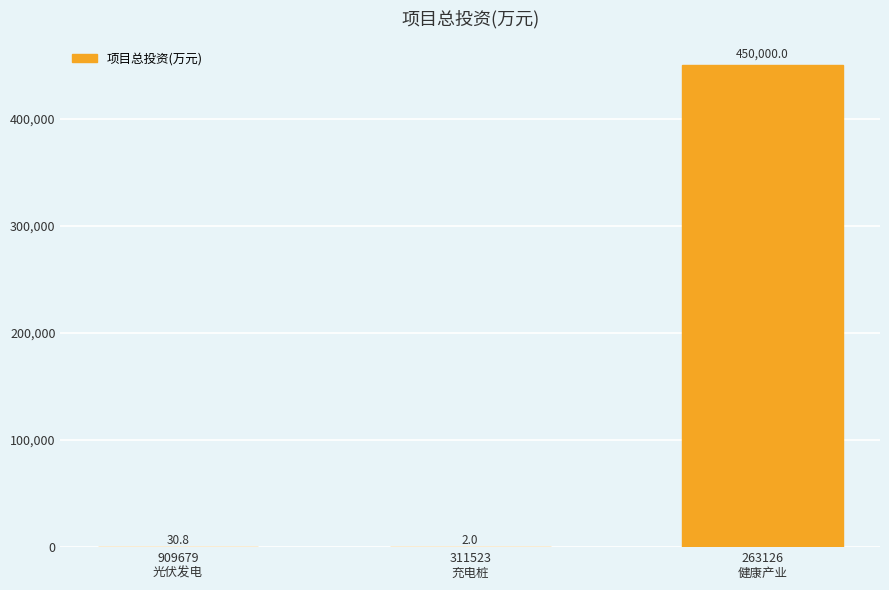

What is the sum of all values?

450032.8